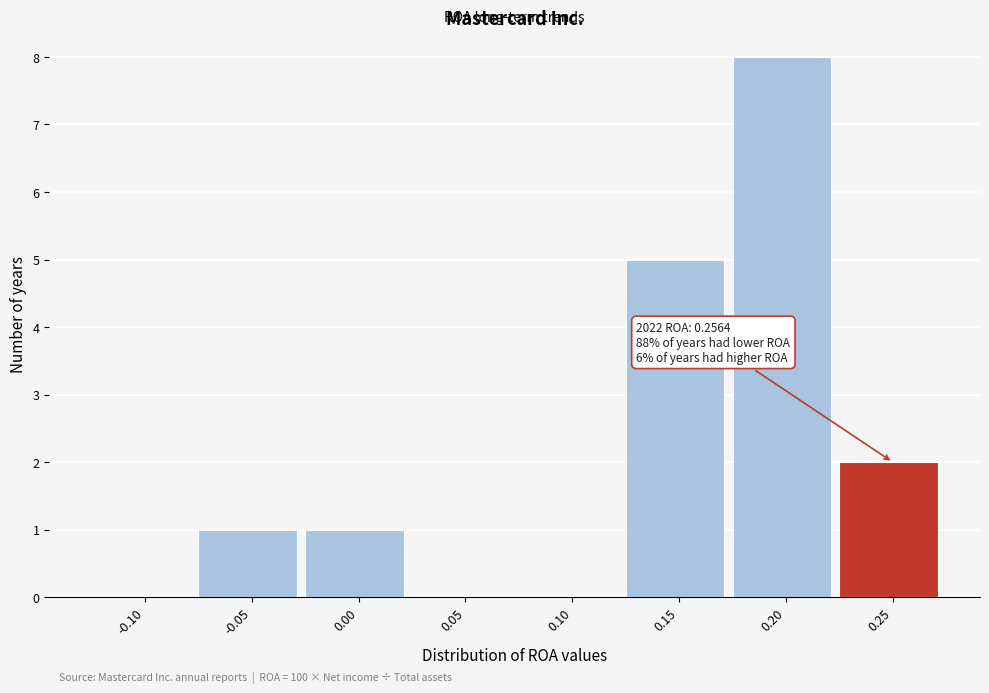

Reading left to right, what are all the values shown in this chart?

-0.10=0	-0.05=1	0.00=1	0.05=0	0.10=0	0.15=5	0.20=8	0.25=2